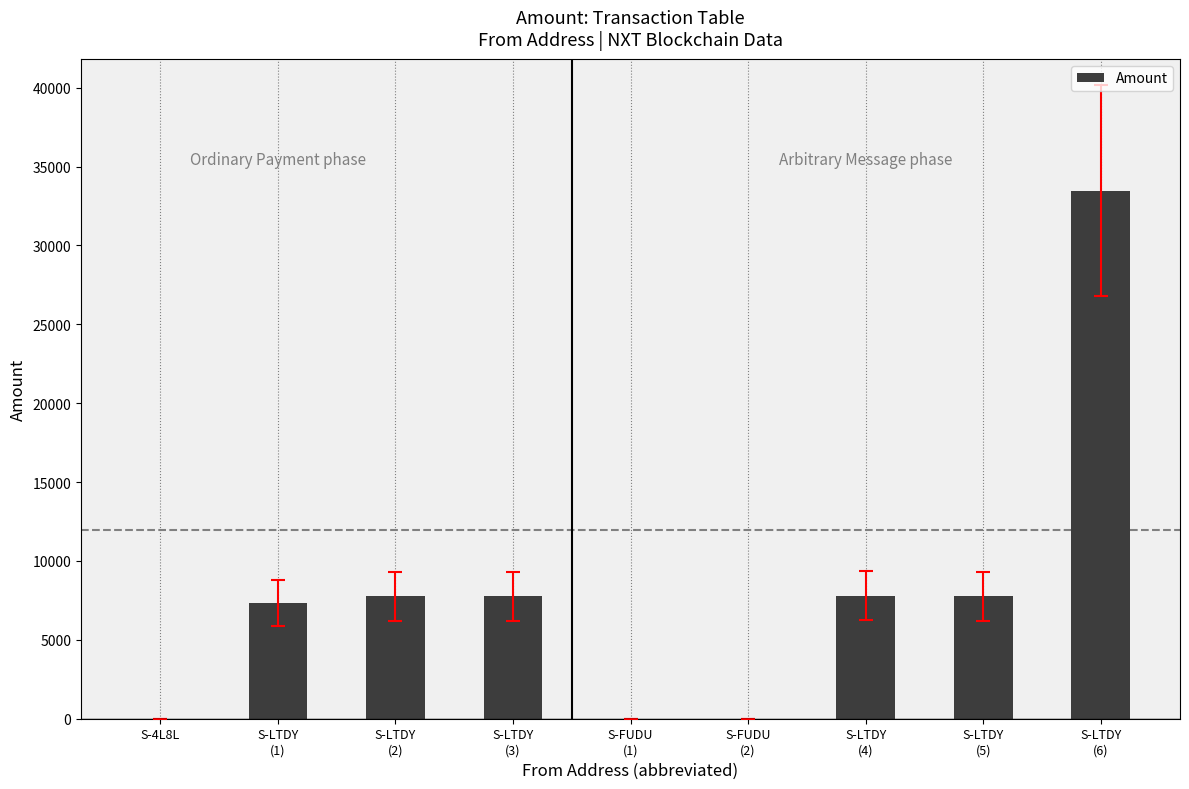

How many distinct data groups are displayed?

1